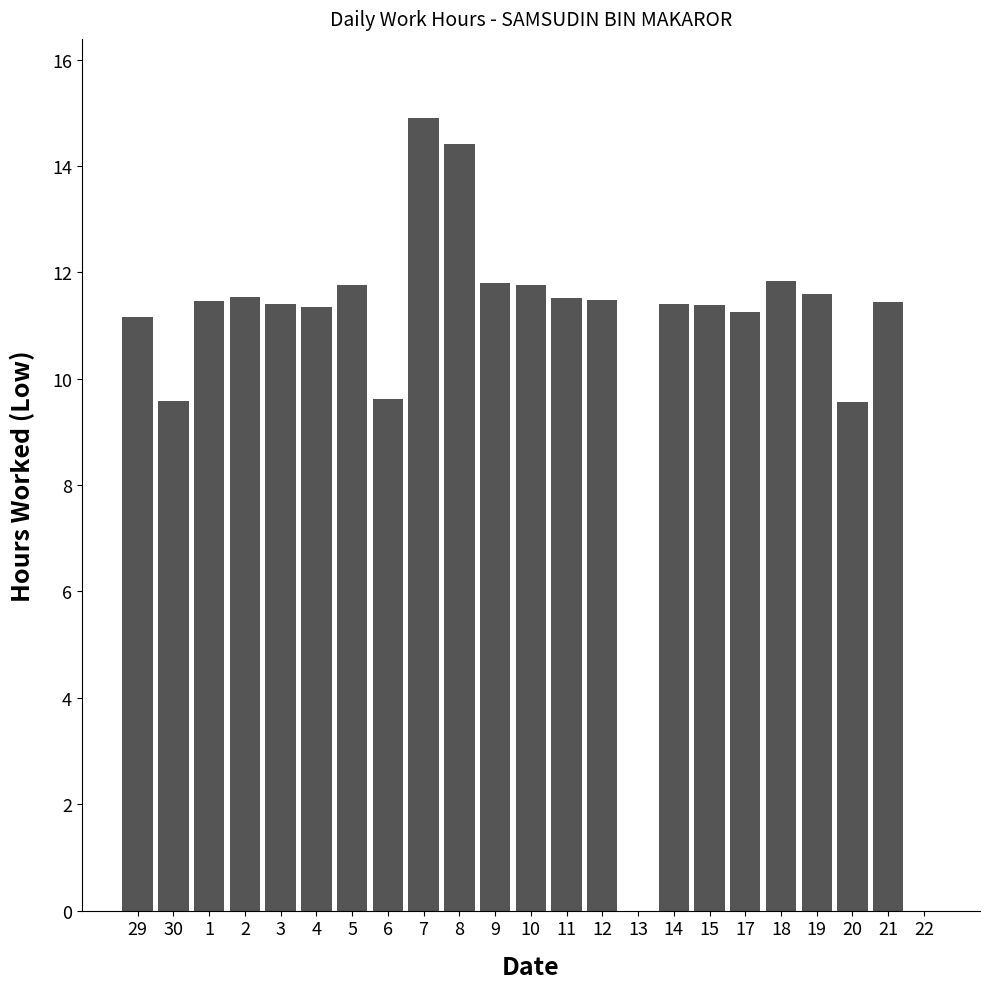

What is the sum of all values?

242.2